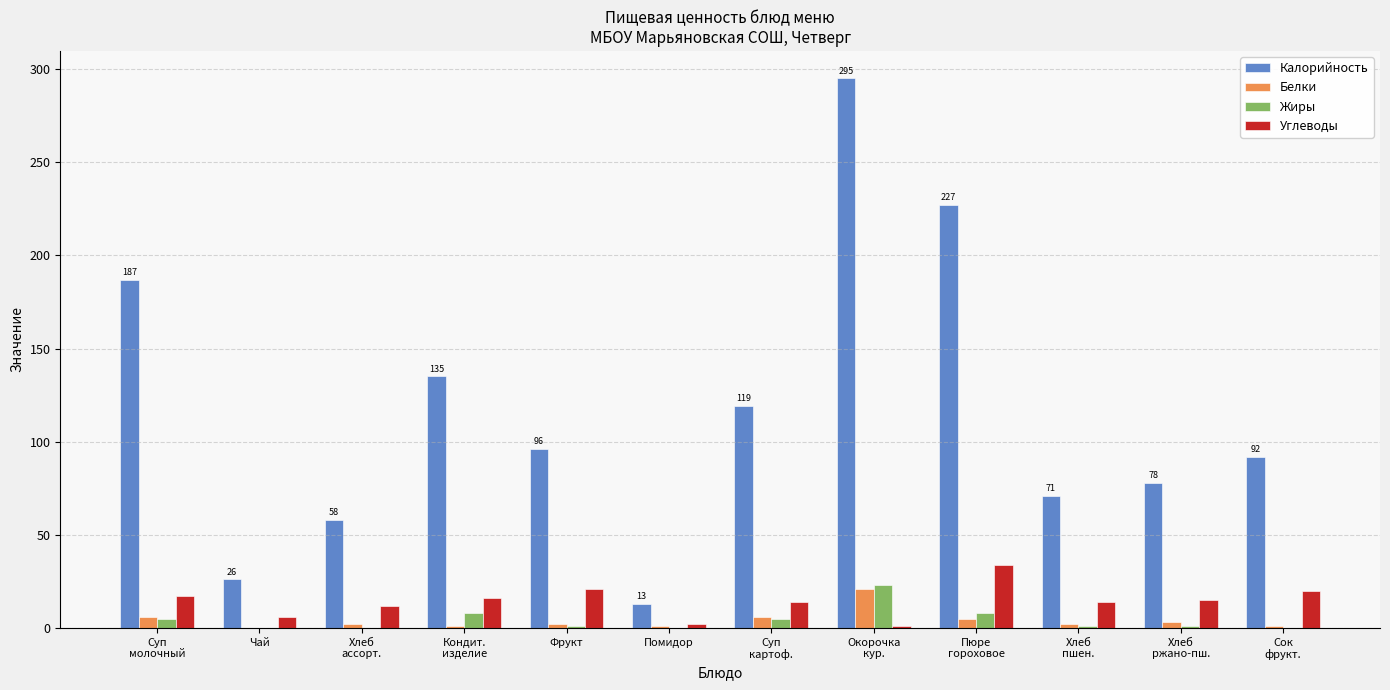

True or false: Углеводы has a value of 21 at Фрукт.

True